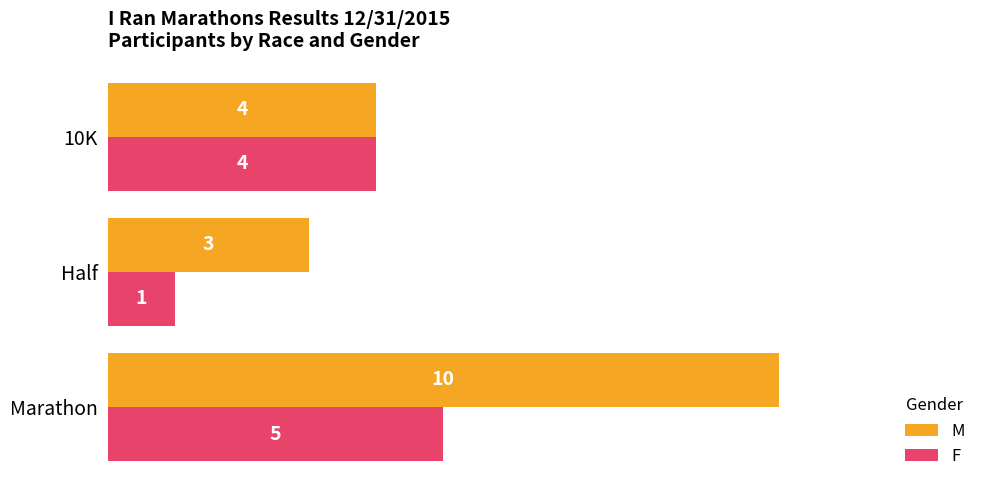

At which category is the sum across all series the highest?

Marathon